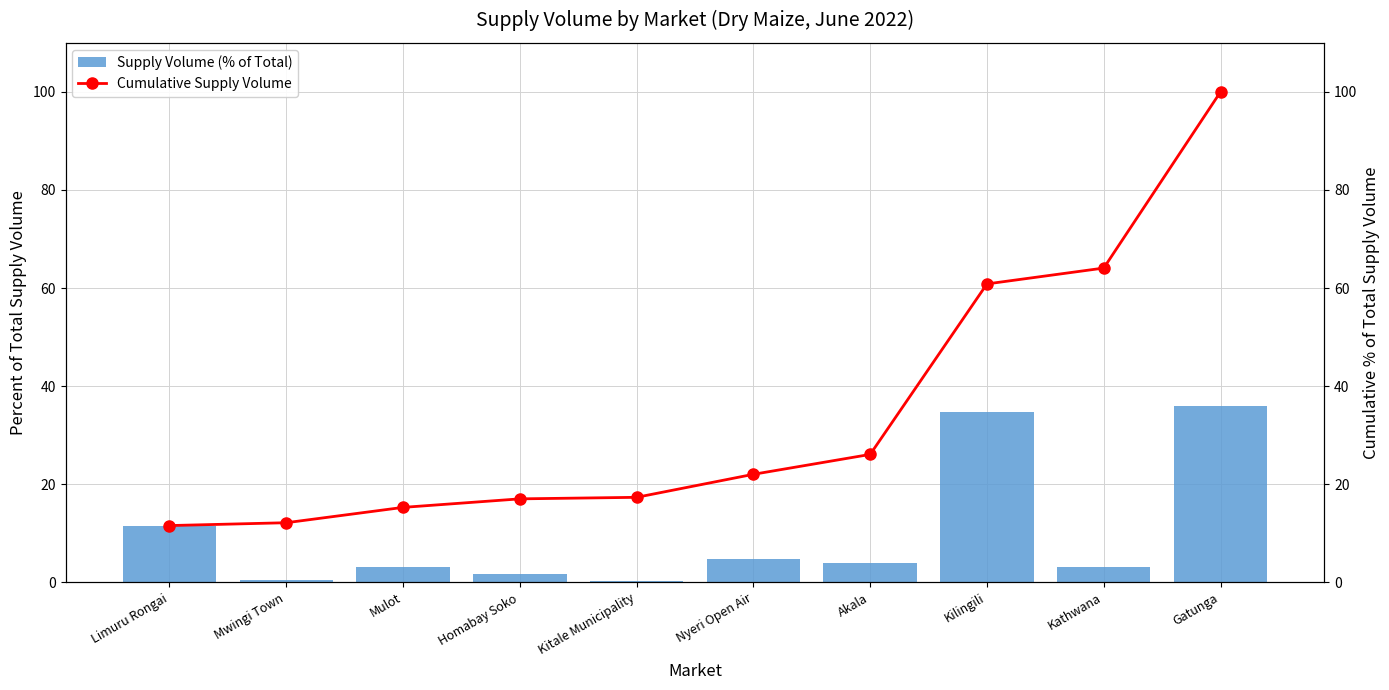

Between Kathwana and Limuru Rongai, which is larger?

Limuru Rongai